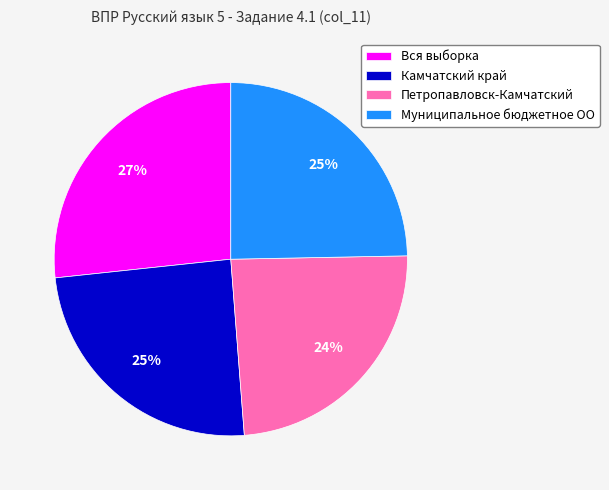

How many slices are in this pie chart?

4